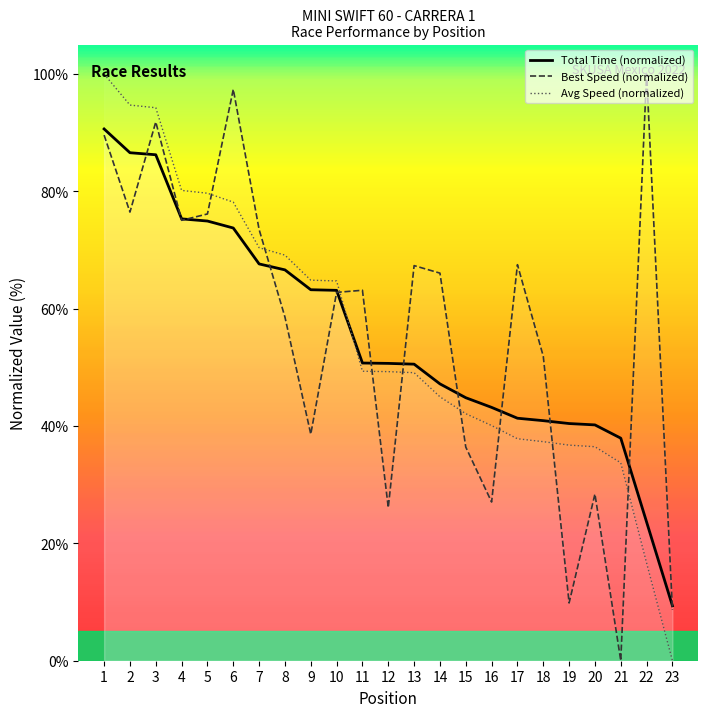

Count the number of categories in the chart.

23